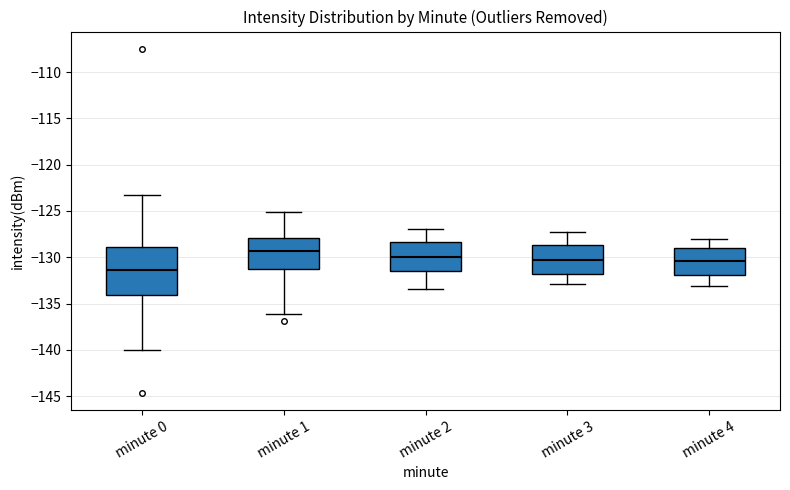

Reading left to right, transcribe this box plot: for each box, give where its median line is, the range the box spans, and where its two whiskers end, as read against the y-axis. The values are not printed on the chart, so give them approximately, as read against the axis.

minute 0: median -131.5, box -134.0 to -129.0, whiskers -140.0 to -123.5
minute 1: median -129.5, box -131.5 to -128.0, whiskers -136.0 to -125.0
minute 2: median -130.0, box -131.5 to -128.5, whiskers -133.5 to -127.0
minute 3: median -130.5, box -132.0 to -128.5, whiskers -133.0 to -127.5
minute 4: median -130.5, box -132.0 to -129.0, whiskers -133.0 to -128.0